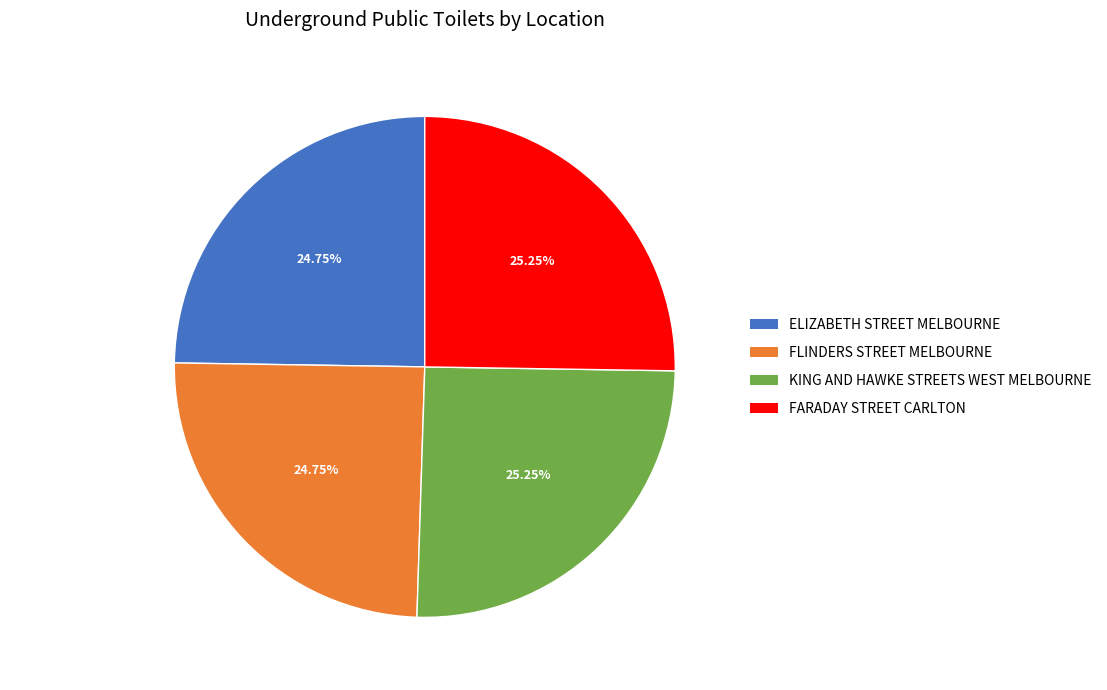

Between FARADAY STREET CARLTON and ELIZABETH STREET MELBOURNE, which is larger?

FARADAY STREET CARLTON